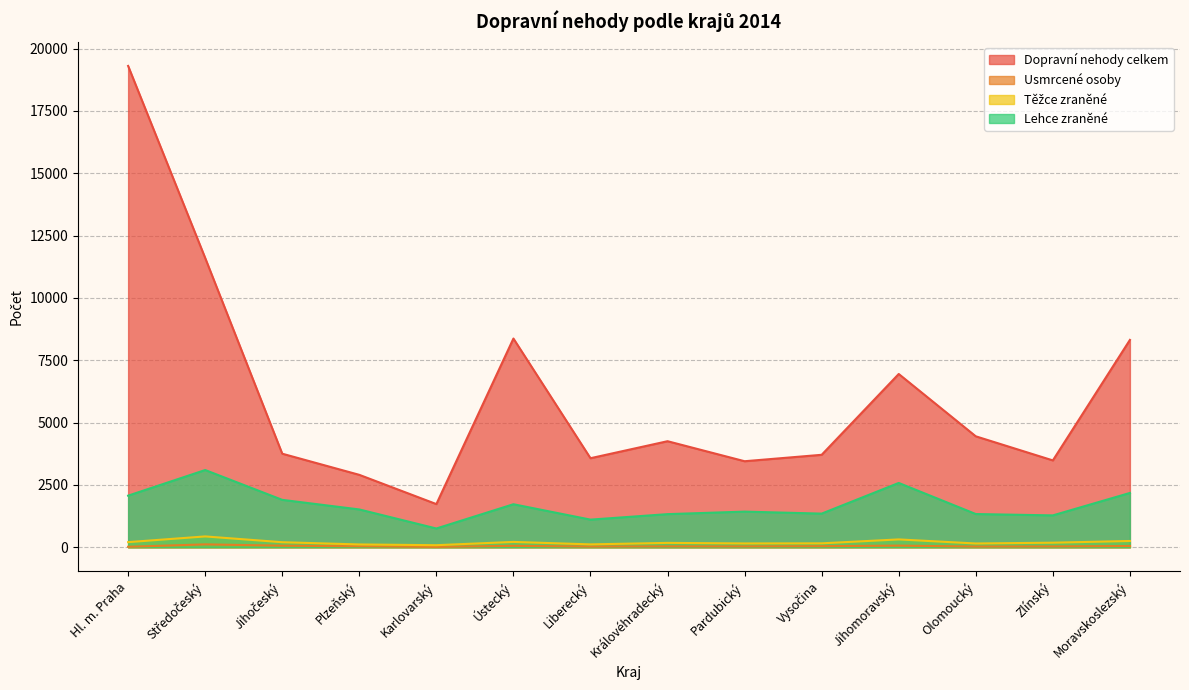

Does the chart display data point markers on the line(s)?

No